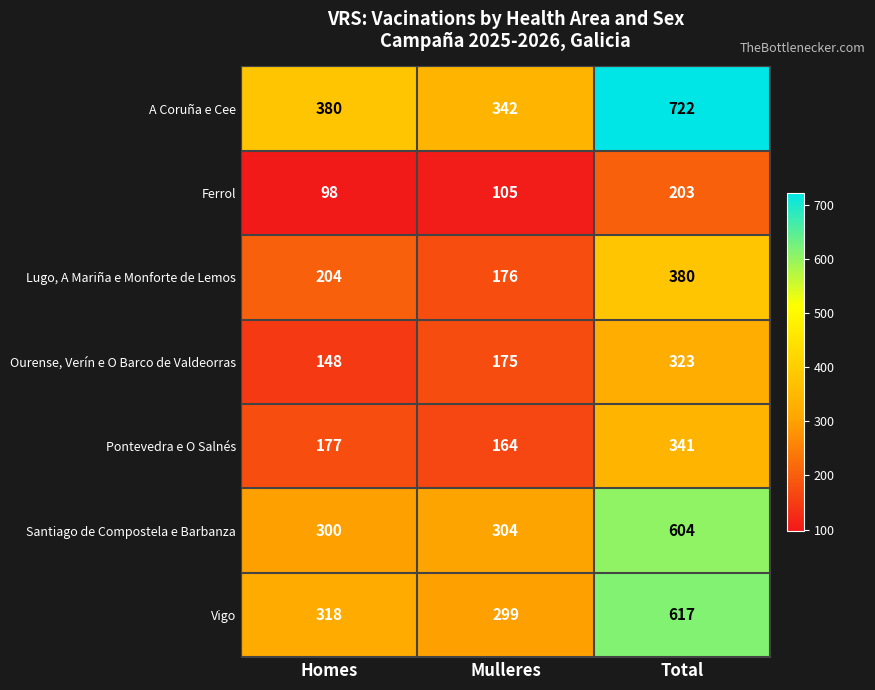

Which series has the largest total across all categories?

A Coruña e Cee